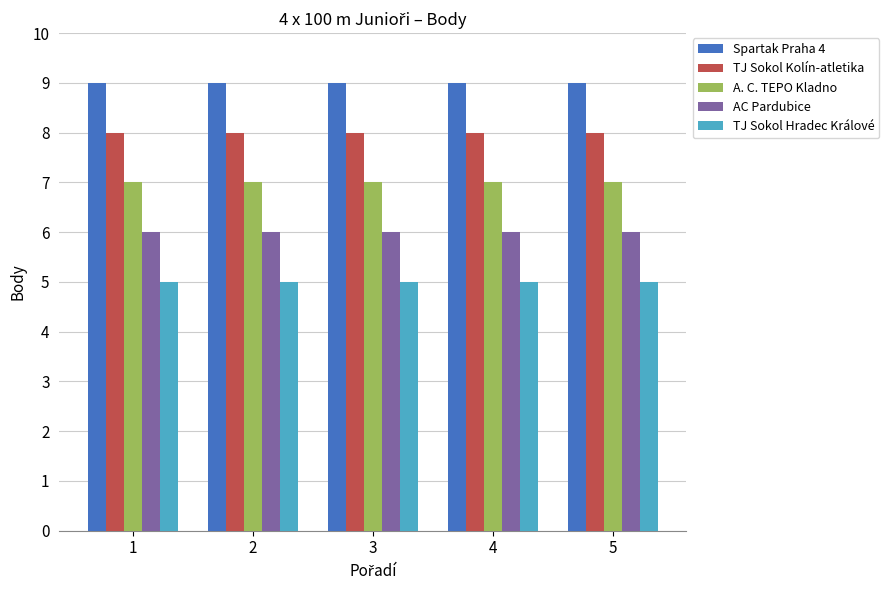

Which series has the largest total across all categories?

Spartak Praha 4